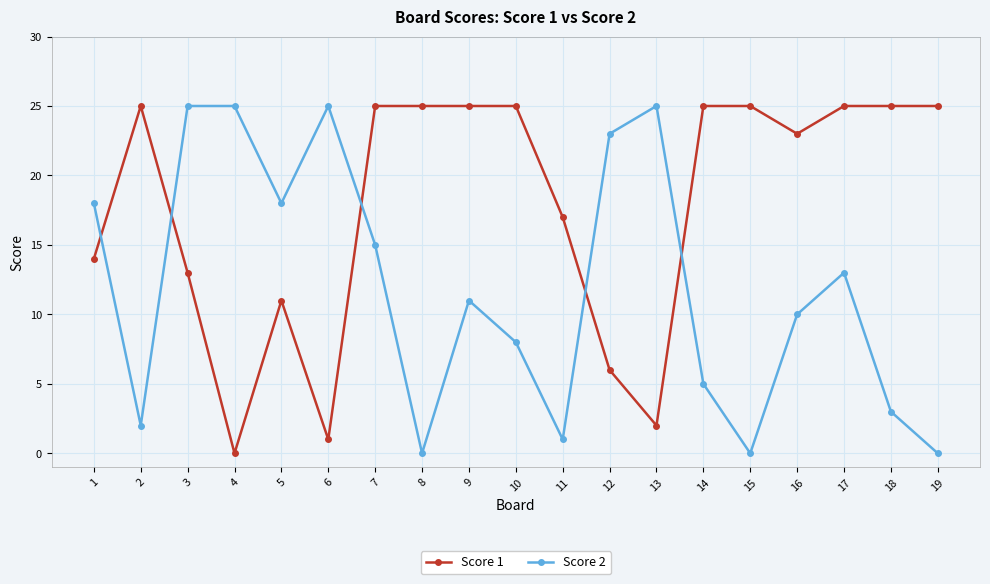

What is the spread (max minus min) of values at 14?

20